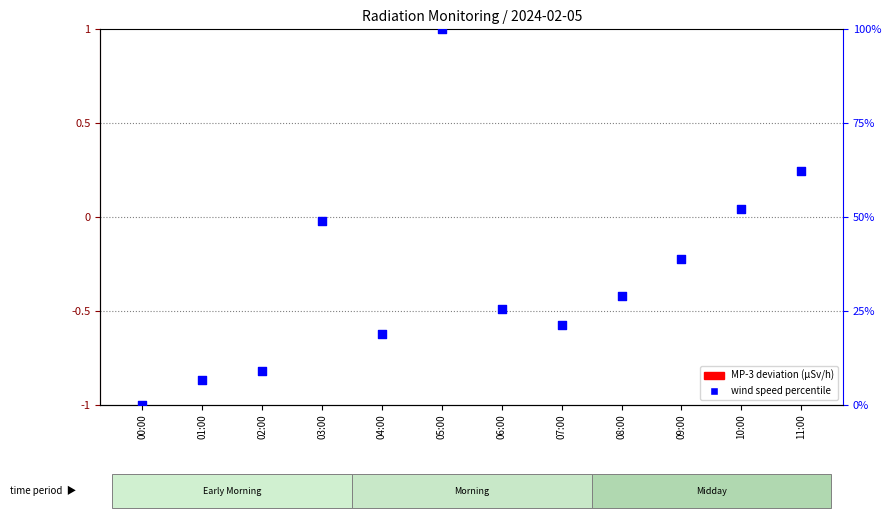

What are all the series names shown in the legend?

MP-3 deviation, wind speed percentile